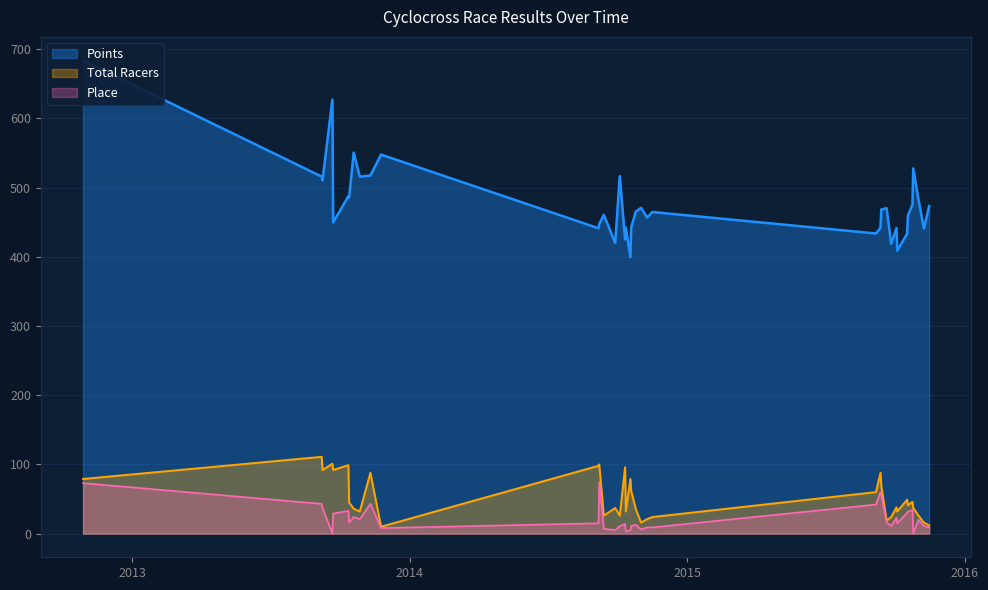

What is the maximum value for Place?

74